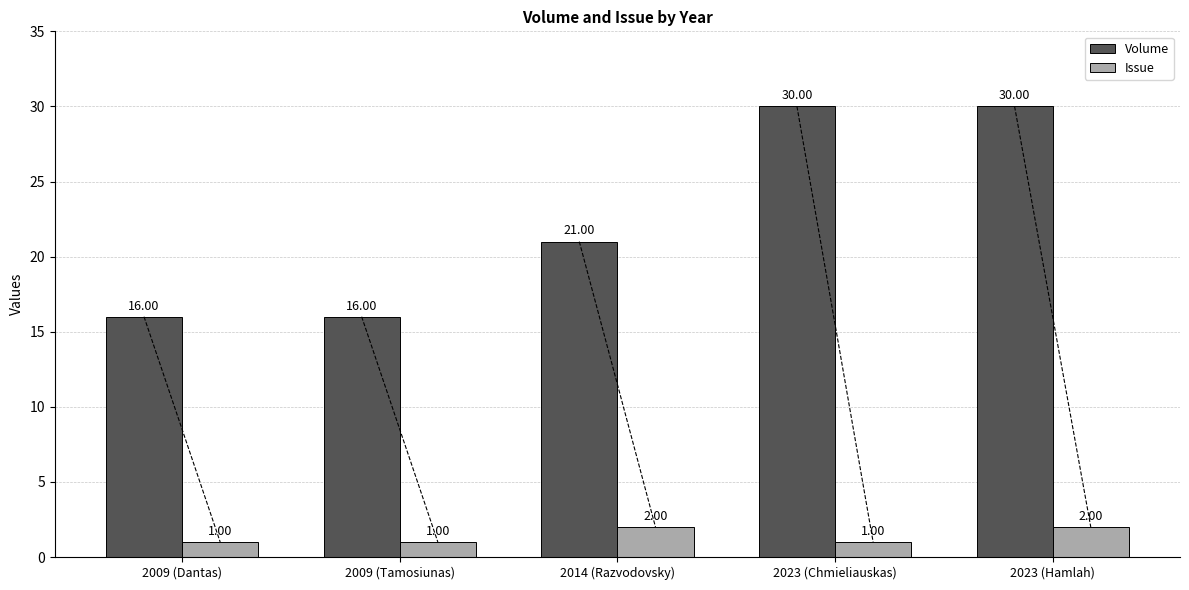

What is the greatest value displayed?

30